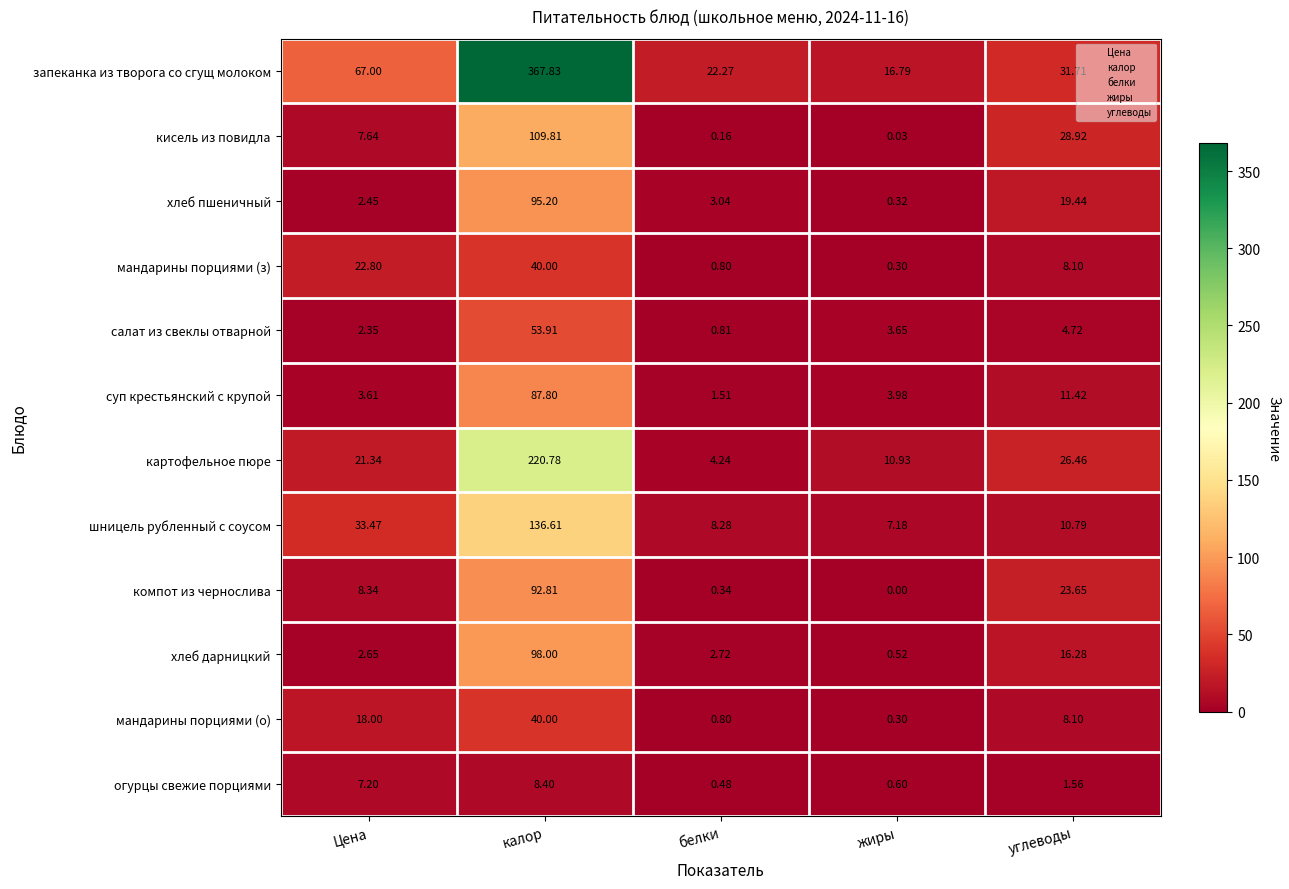

Which category has the lowest value in the хлеб пшеничный series?

жиры